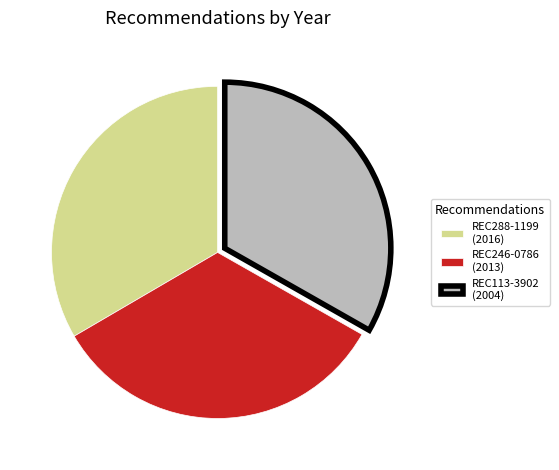

How many segments does this pie chart have?

3